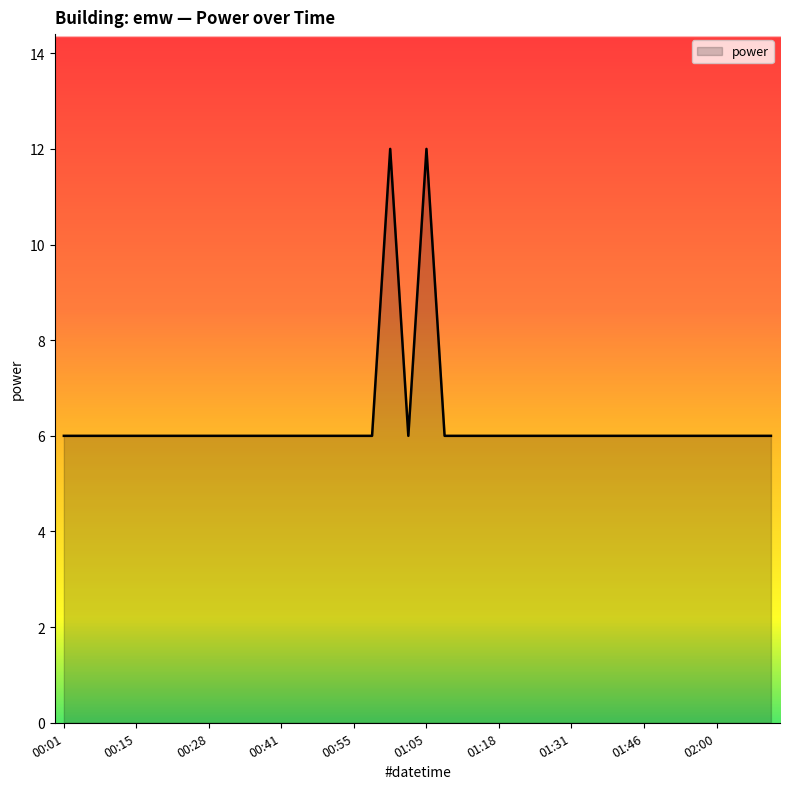

What is the maximum value shown in the chart?

12